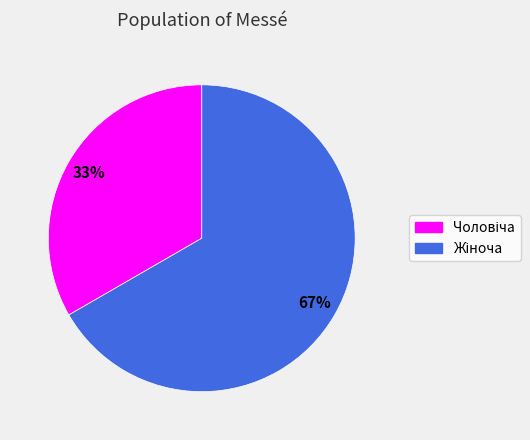

Does any single category account for the majority?

Yes